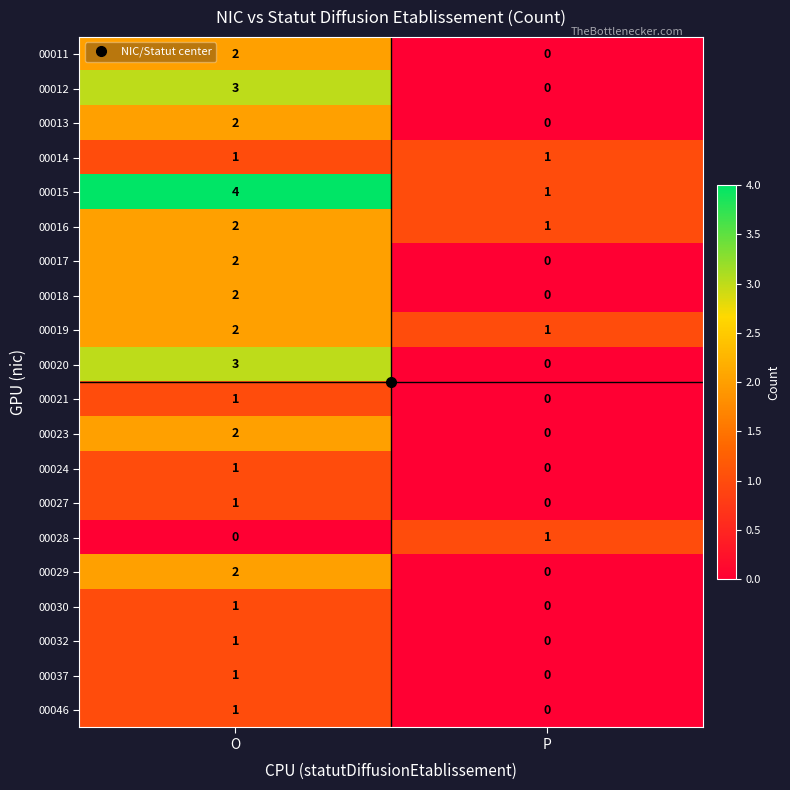

How many data points in 00012 are less than 3?

1